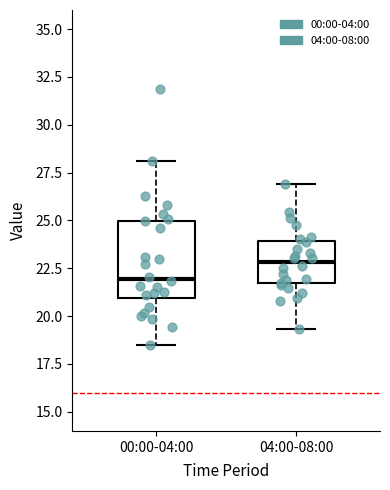

Reading left to right, transcribe this box plot: for each box, give where its median line is, the range the box spans, and where its two whiskers end, as read against the y-axis. The values are not printed on the chart, so give them approximately, as read against the axis.

00:00-04:00: median 22.0, box 21.0 to 25.0, whiskers 18.5 to 28.0
04:00-08:00: median 23.0, box 21.5 to 24.0, whiskers 19.5 to 27.0